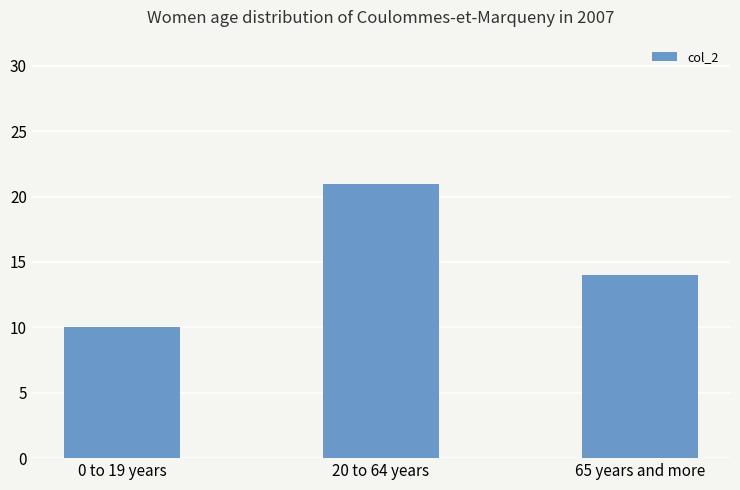

Count the number of categories in the chart.

3